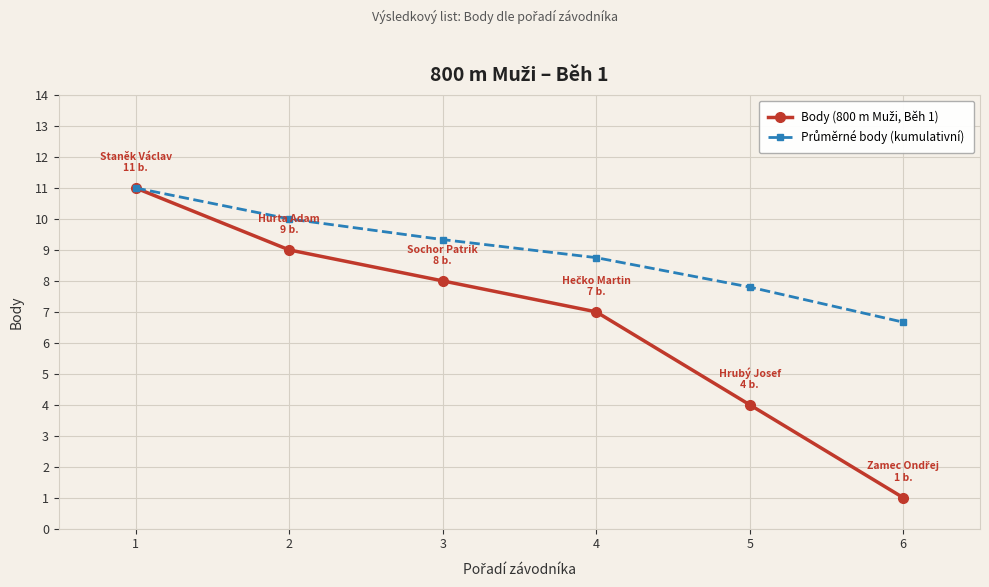

What is the total value across all series at 3?

17.3